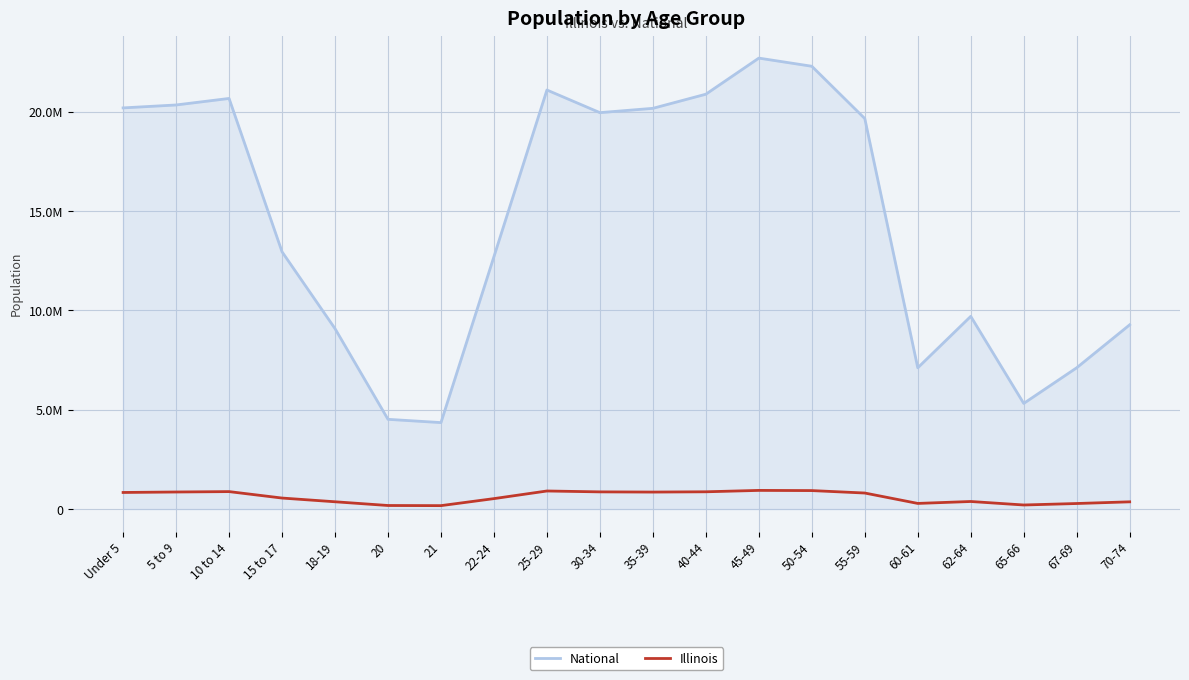

What is the spread (max minus min) of values at 60-61?

6829547